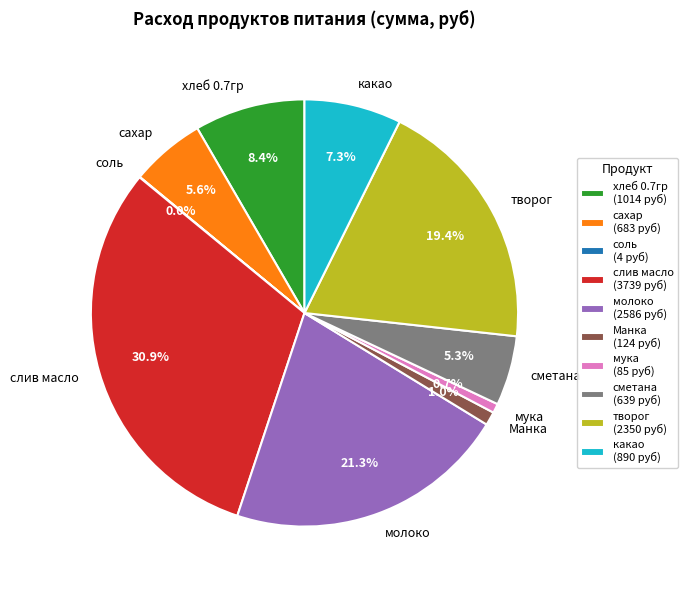

To the nearest percent, what is the combined percentage of хлеб 0.7гр and Манка?

9%